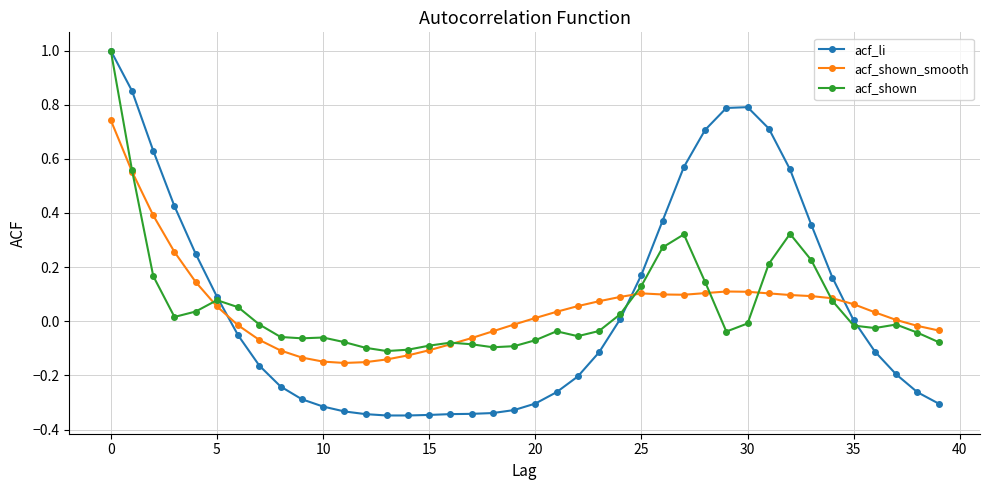

How many intersections are there between acf_shown and acf_shown_smooth?

7